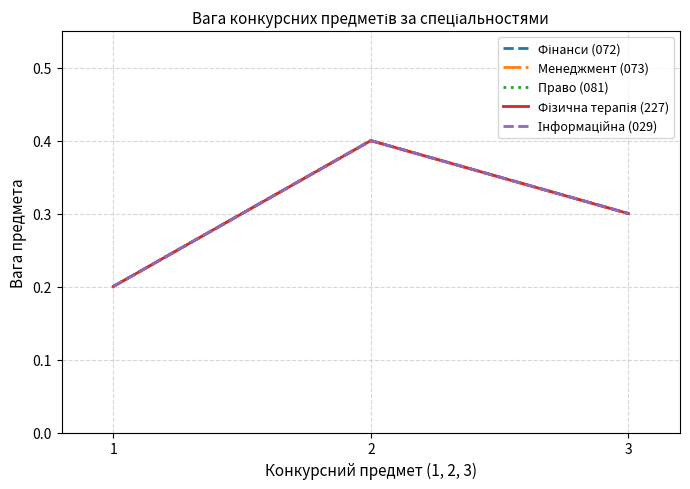

What is the total value across all series at 1?

1.0